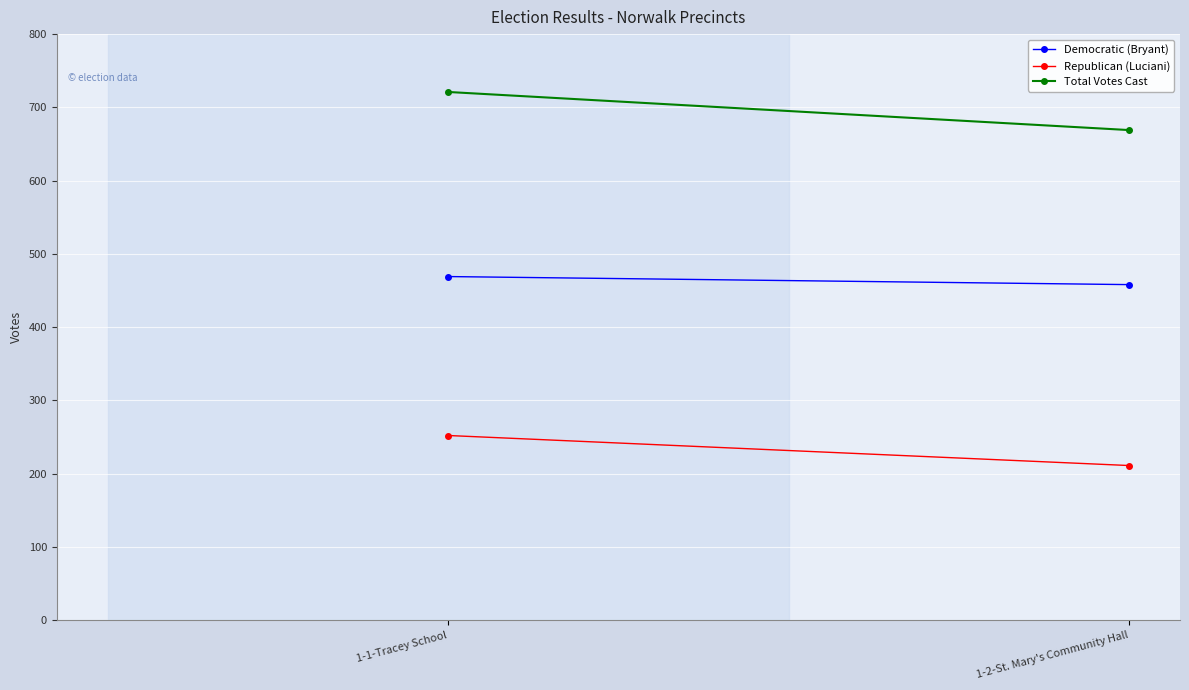

At how many categories does at least one series exceed 709?

1